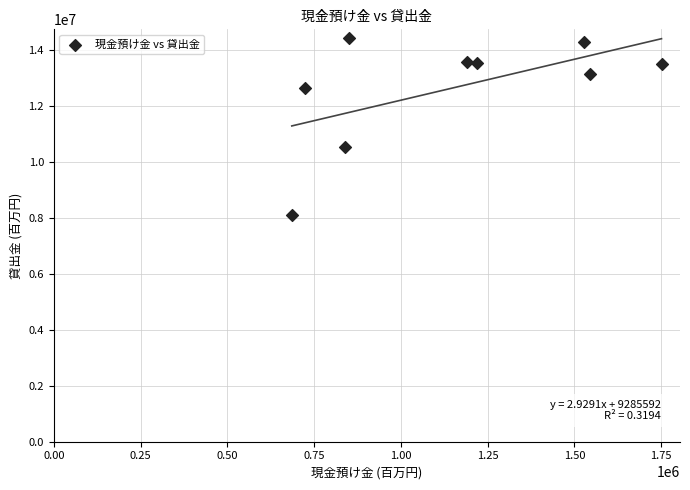

What Y value in the scatter plot is closest to 11271652?

10555128